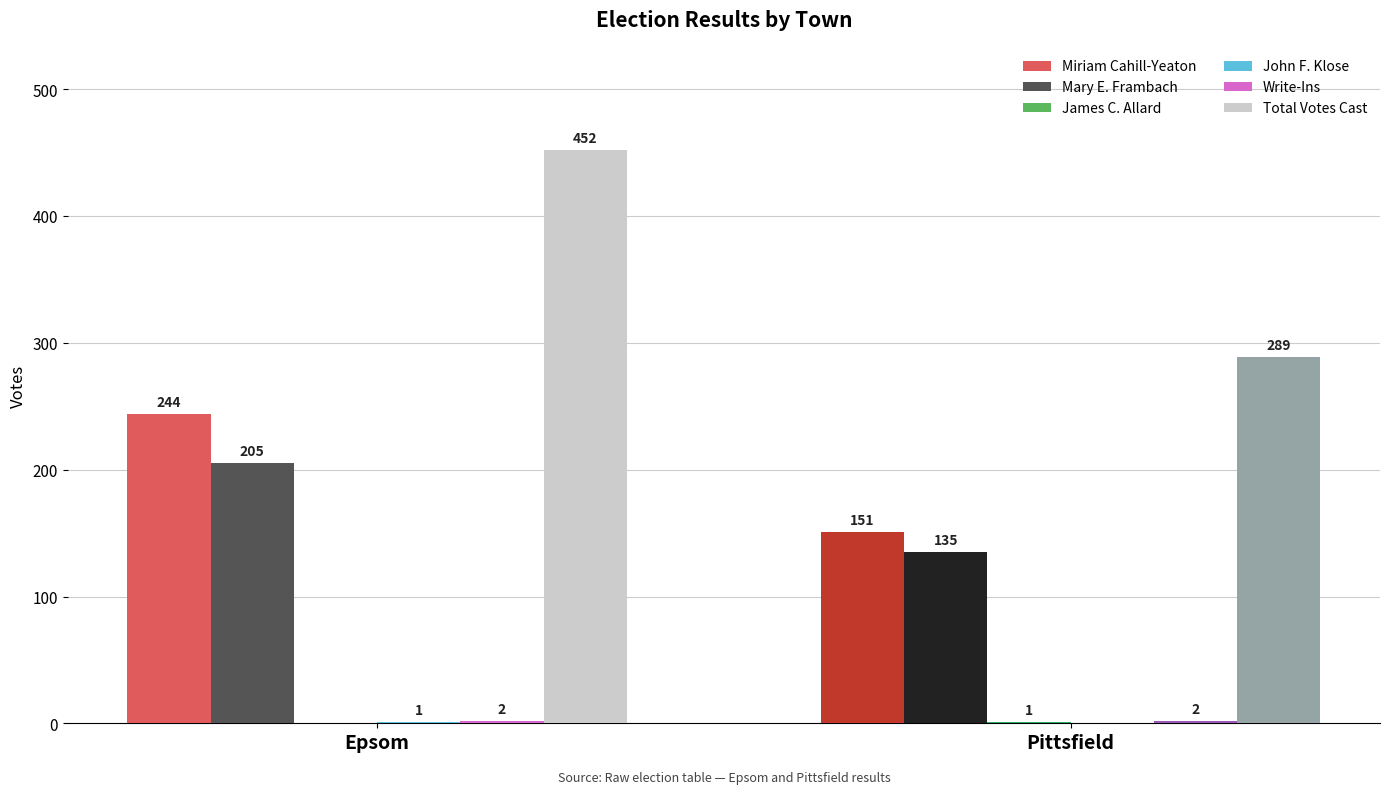

Which series has the largest range (max minus min)?

Total Votes Cast